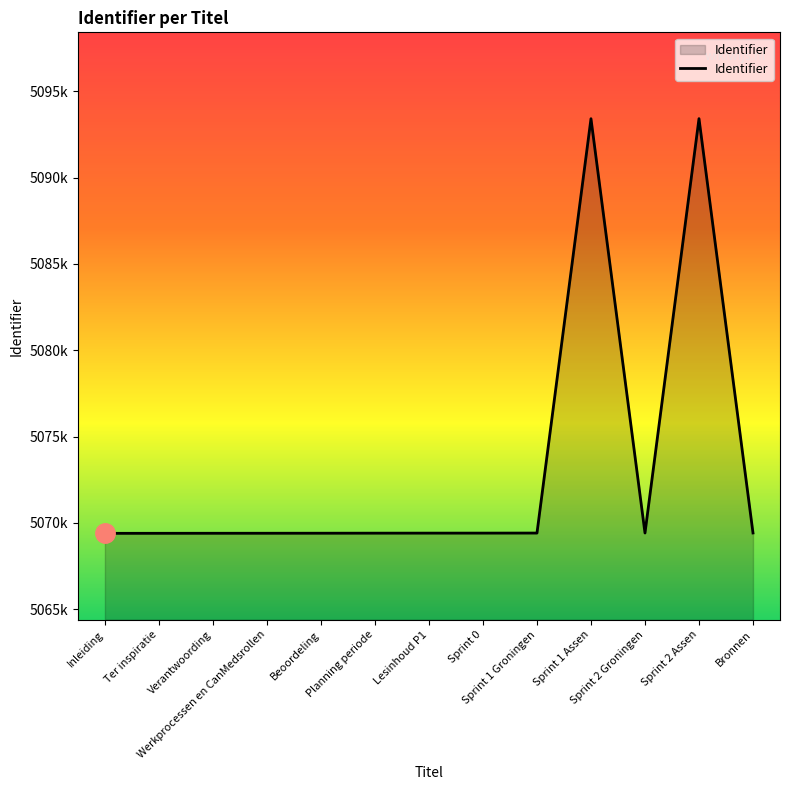

What is the smallest value displayed?

5069394